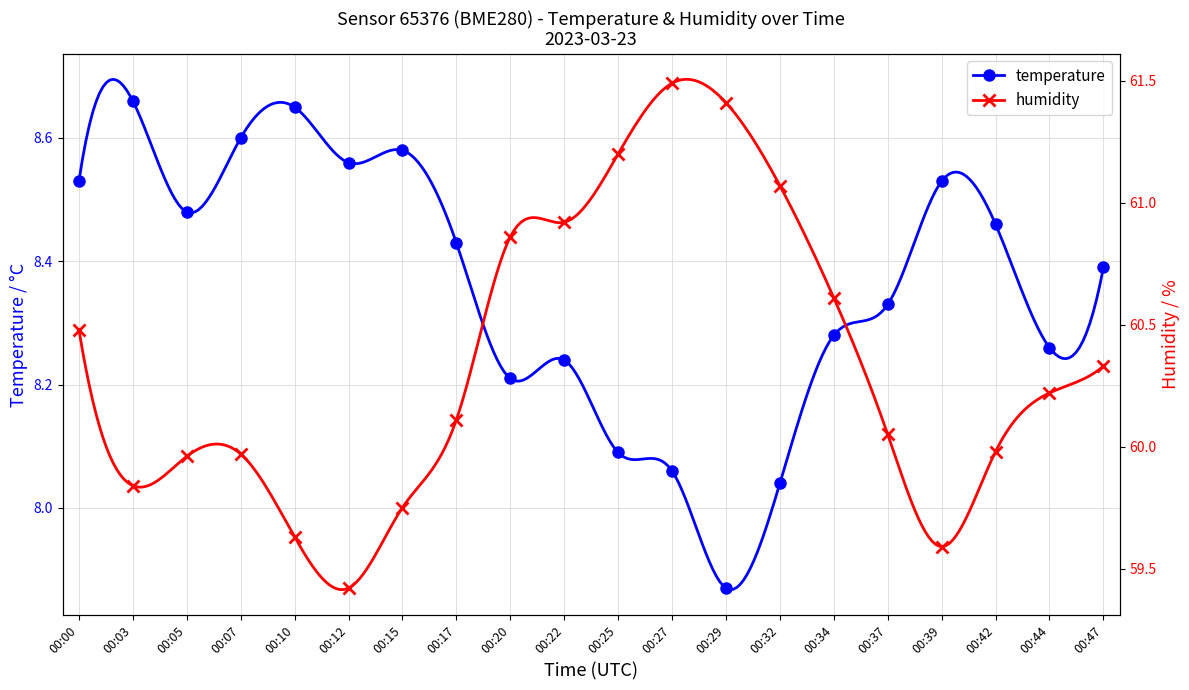

How many data points in temperature are less than 8?

1